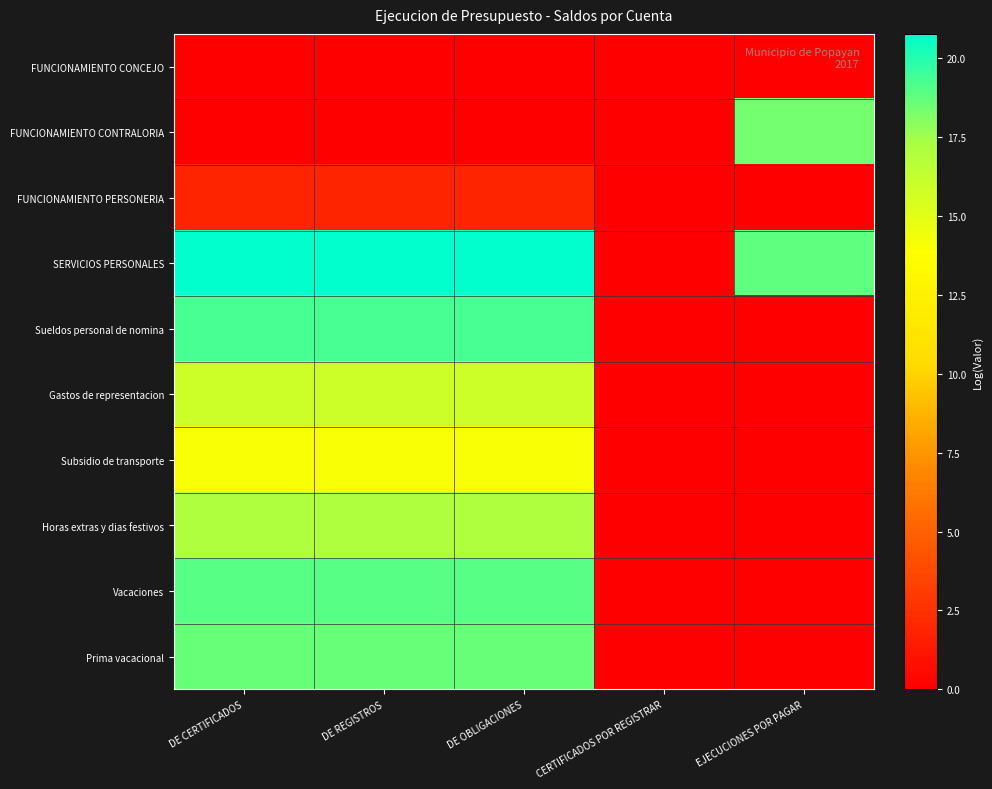

Between DE CERTIFICADOS and DE REGISTROS, which is larger?

DE CERTIFICADOS